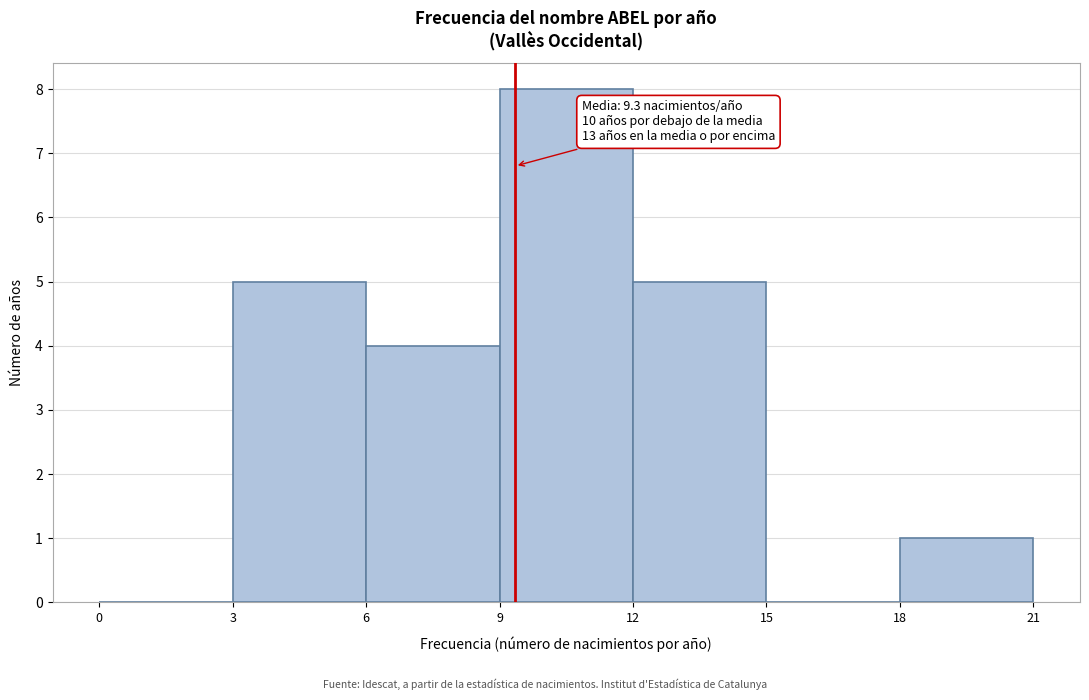

Which range on the x-axis has the tallest bar?

9 to 12